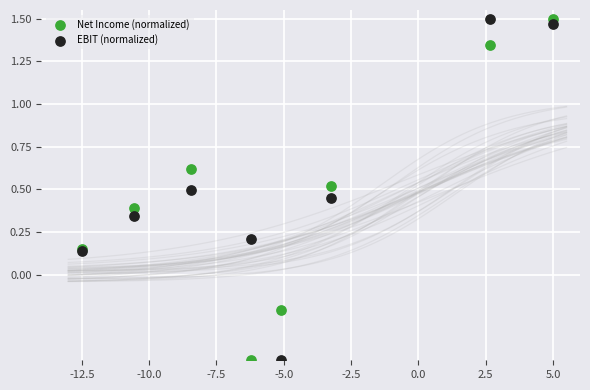

What is the X range (max minus min) for the scatter plot?

17.5